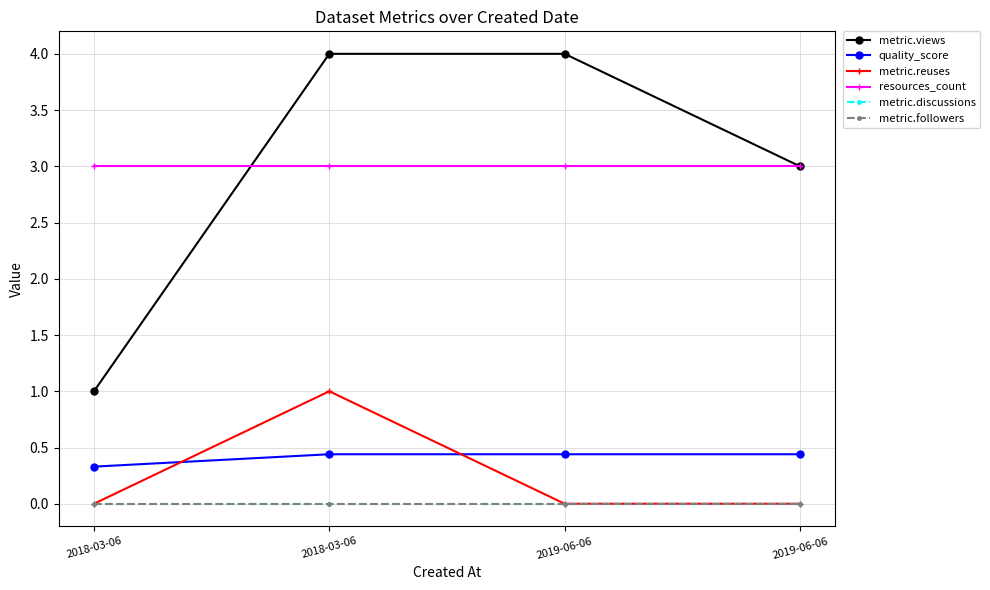

List the series in order of their peak value, lowest first.

metric.discussions, metric.followers, quality_score, metric.reuses, resources_count, metric.views